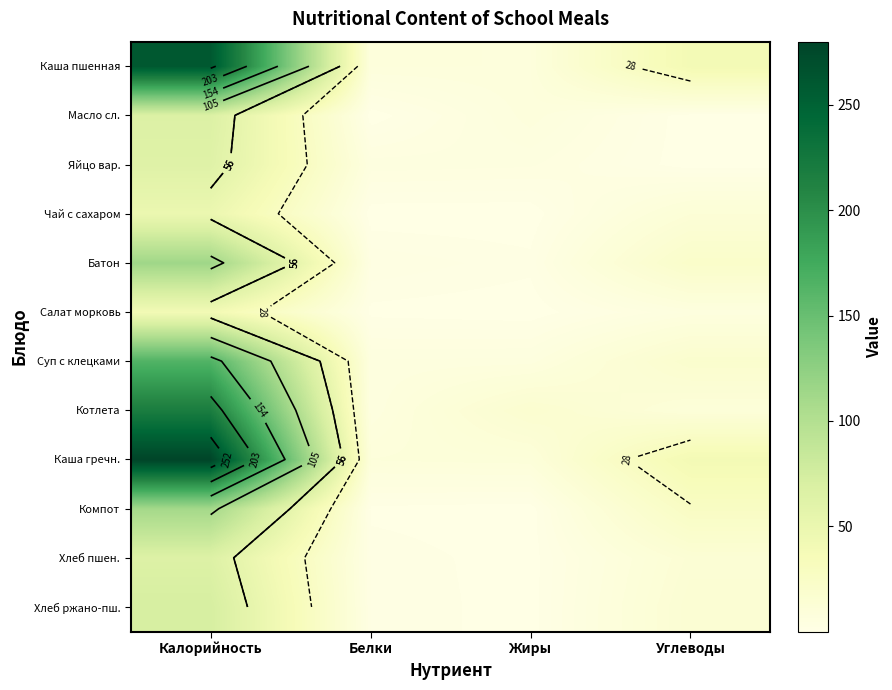

What is the average value of the Батон series?

35.1